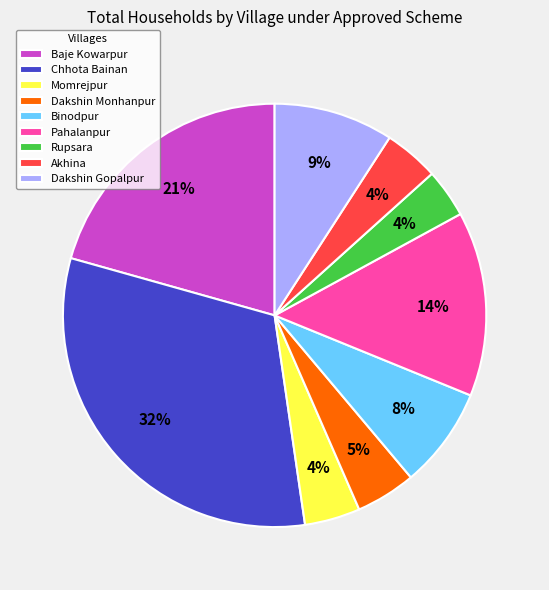

What is the largest slice in the pie chart?

Chhota Bainan